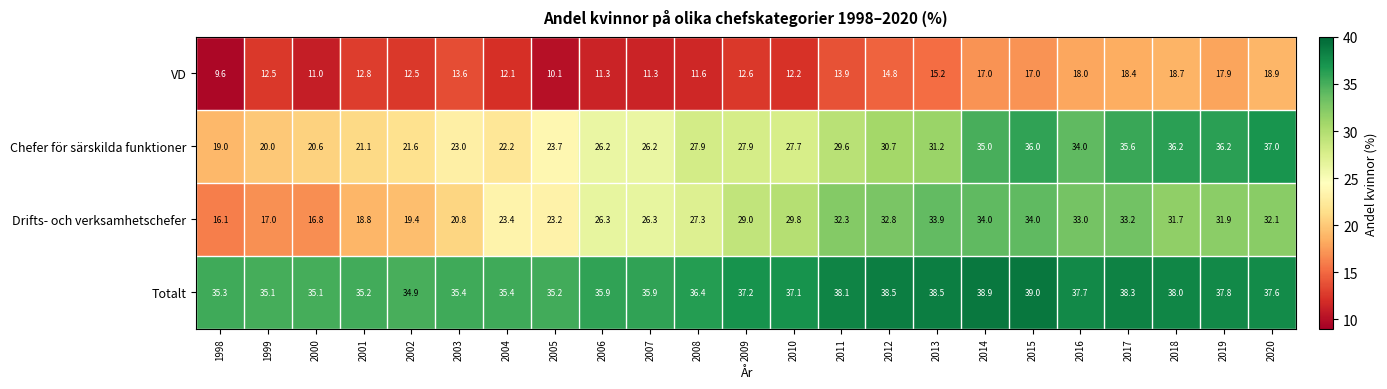

Is it true that Chefer för särskilda funktioner equals 22.2 at 2004?

True